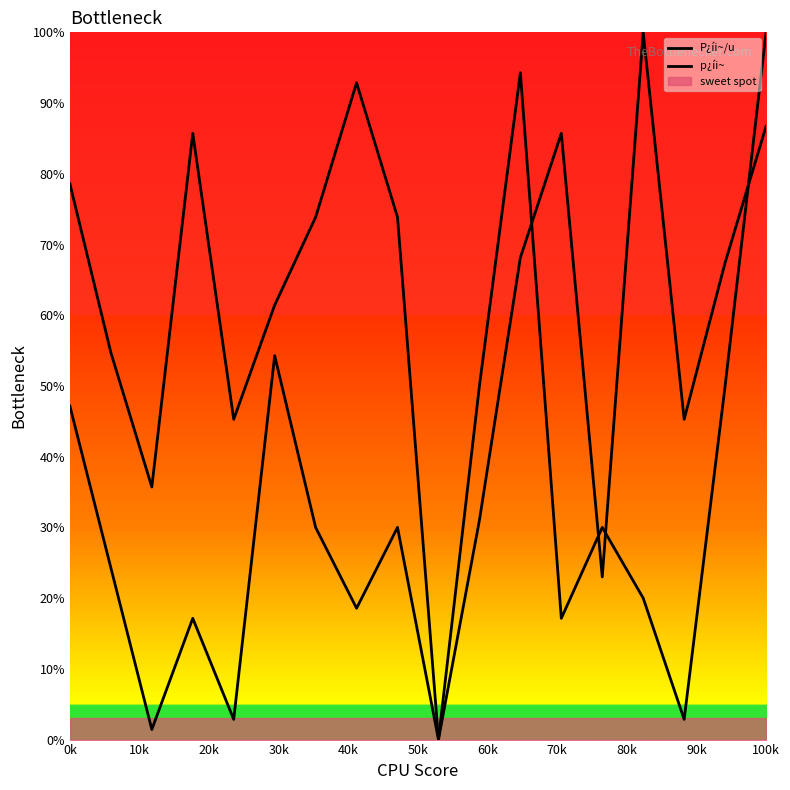

True or false: P¿íi~/u has more than 2 interior local peaks.

True